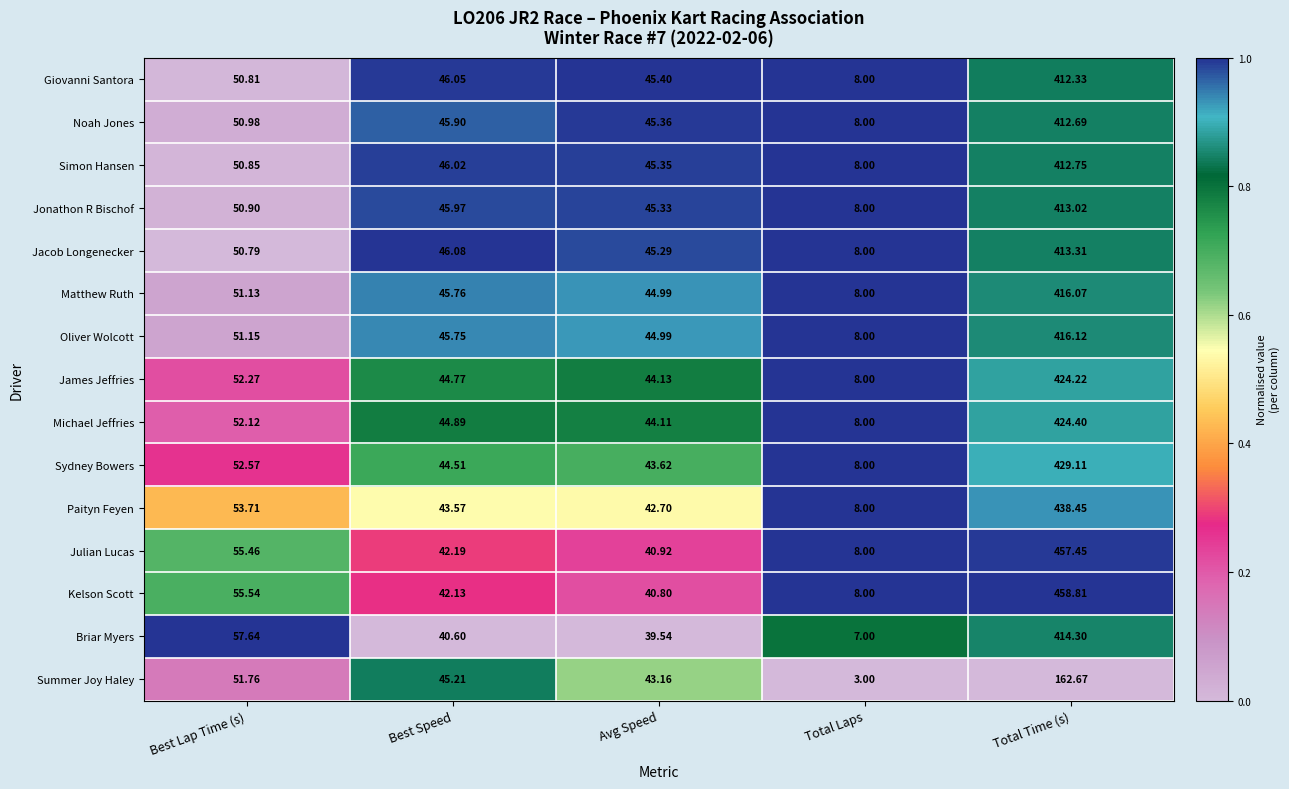

Where is Kelson Scott nearest to the value 233?

Best Lap Time (s)